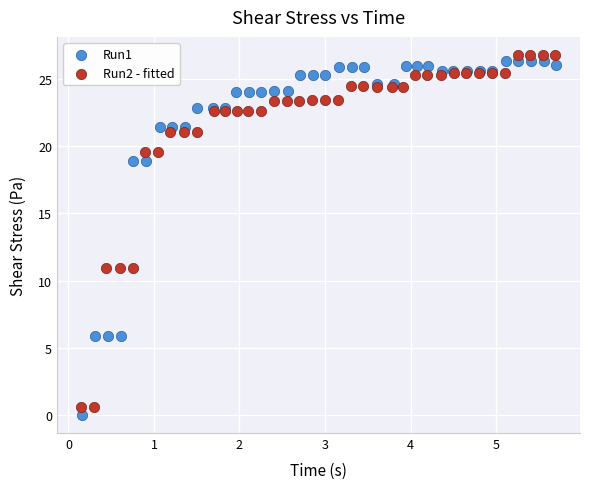

What are all the series names shown in the legend?

Run1, Run2 - fitted